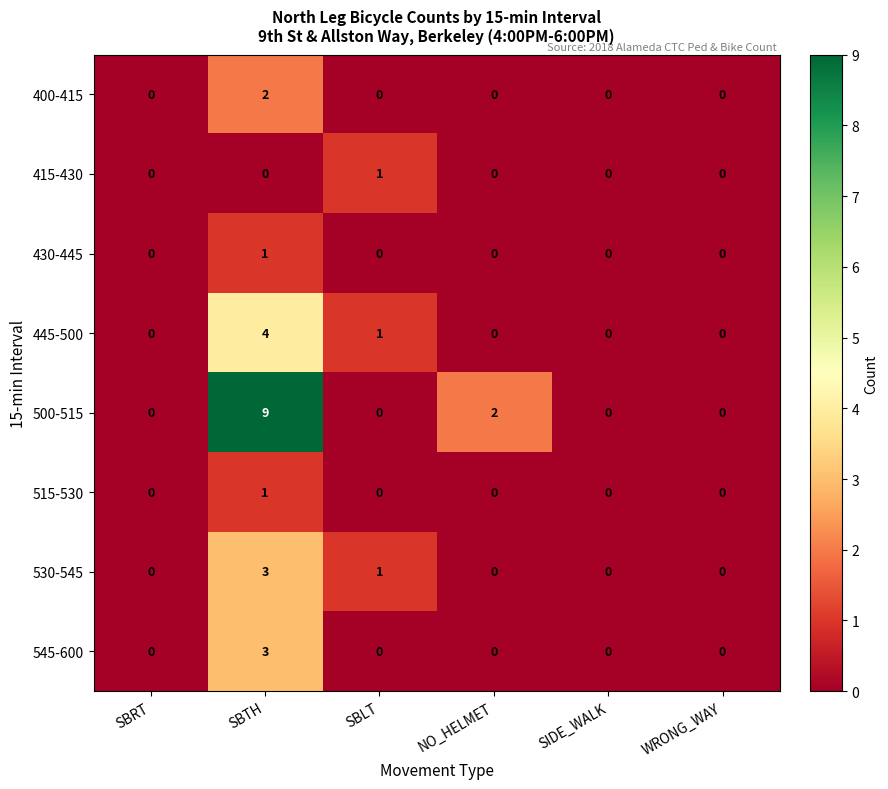

What is the maximum value shown in the chart?

9